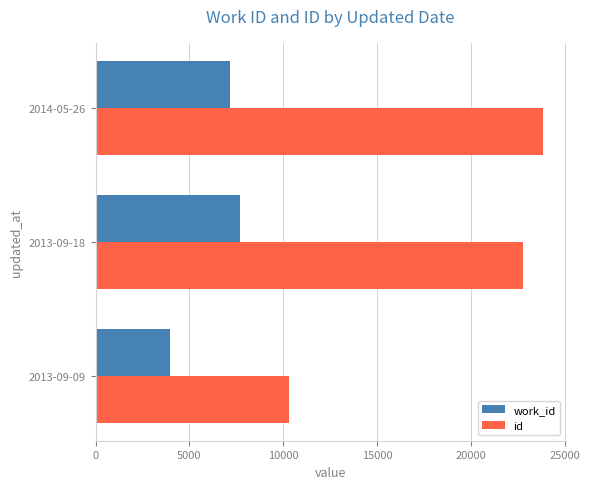

Rank the categories by id value from lowest to highest.

2013-09-09, 2013-09-18, 2014-05-26